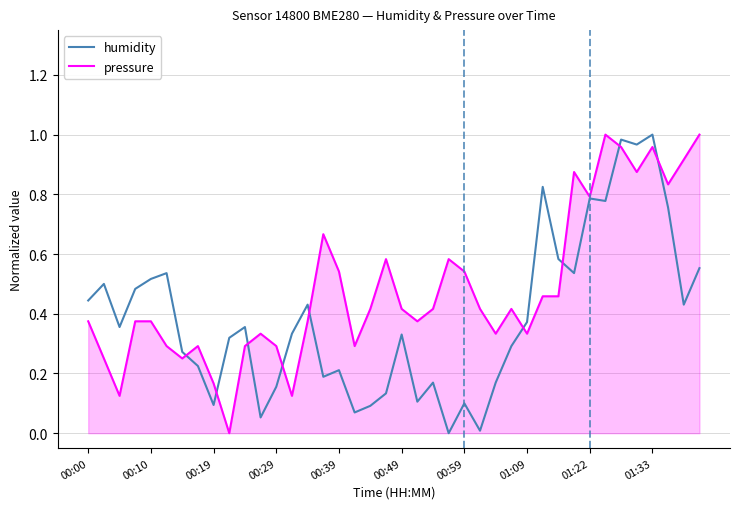

How many lines are shown in the chart?

2